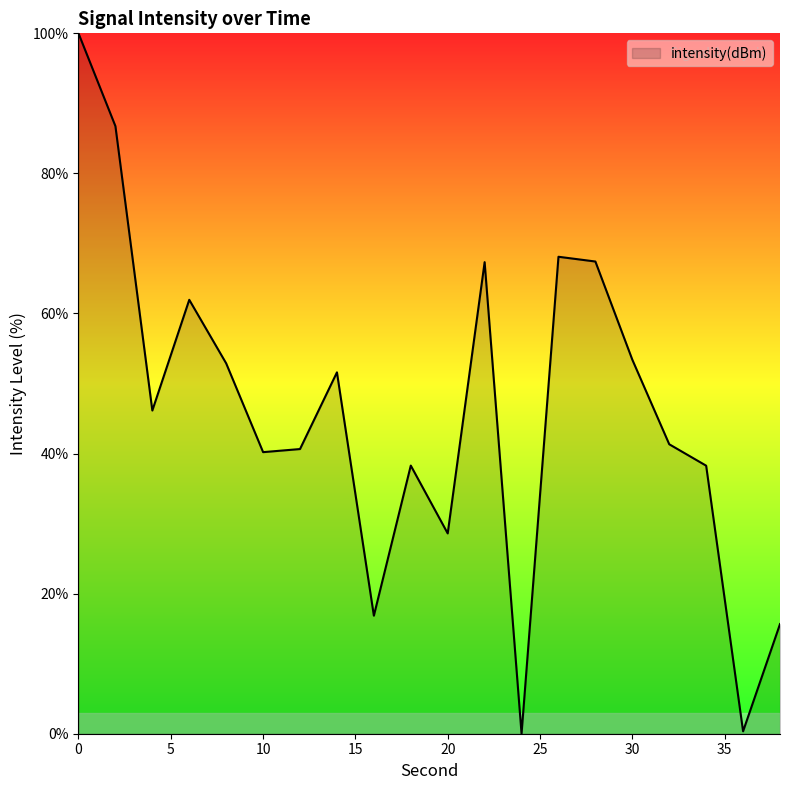

What is the difference between the maximum and minimum values?

100.0